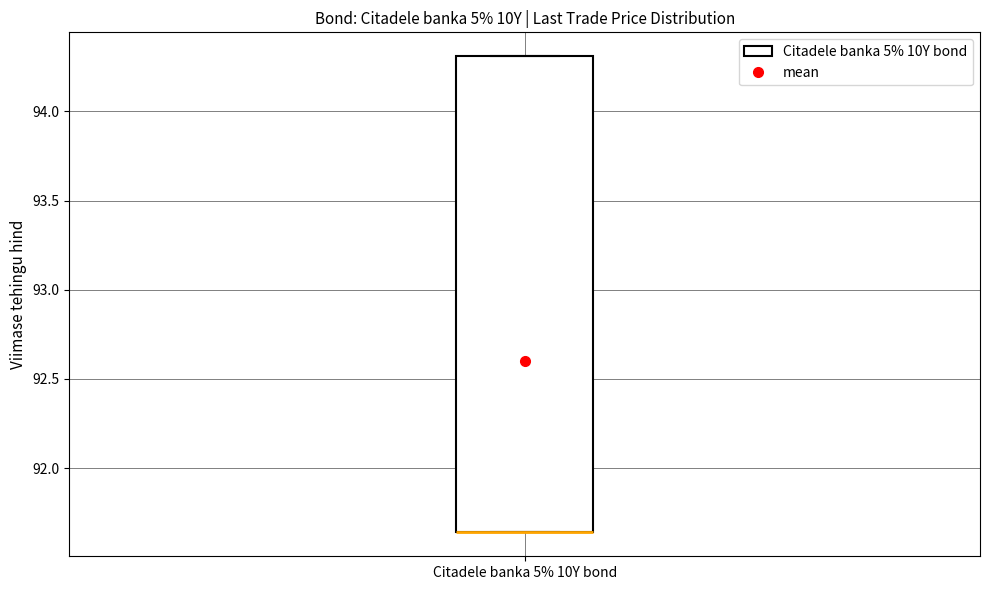

Transcribe this box plot: give where the median line is, the range the box spans, and where the two whiskers end, as read against the y-axis. The values are not printed on the chart, so give them approximately, as read against the axis.

median 91.65 (drawn on the box's lower edge), box 91.65 to 94.30, whiskers 91.65 to 94.30